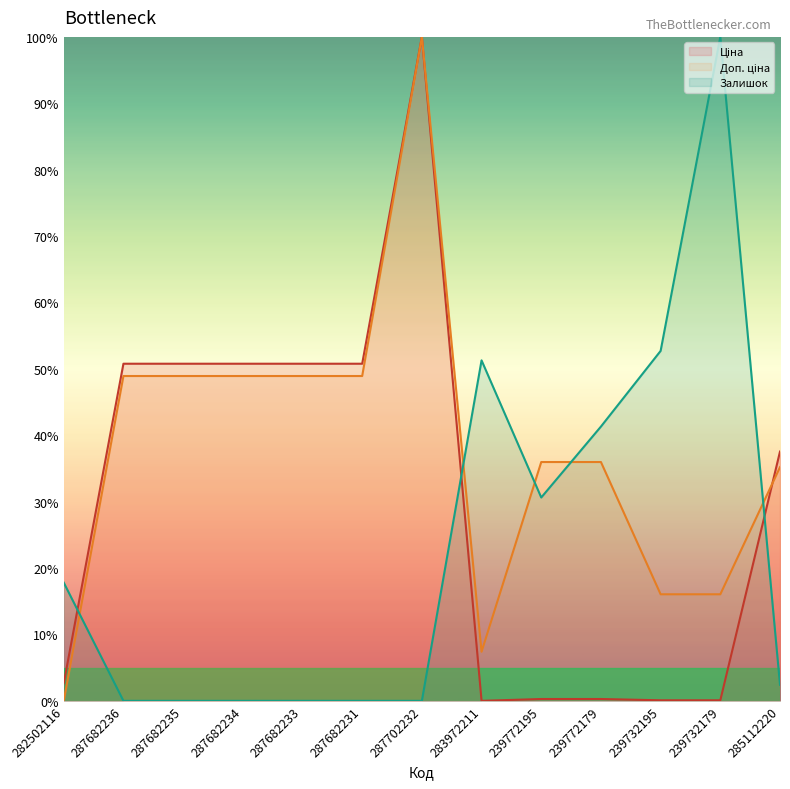

What is the value of the Ціна point at the 6th from the left?

50.8